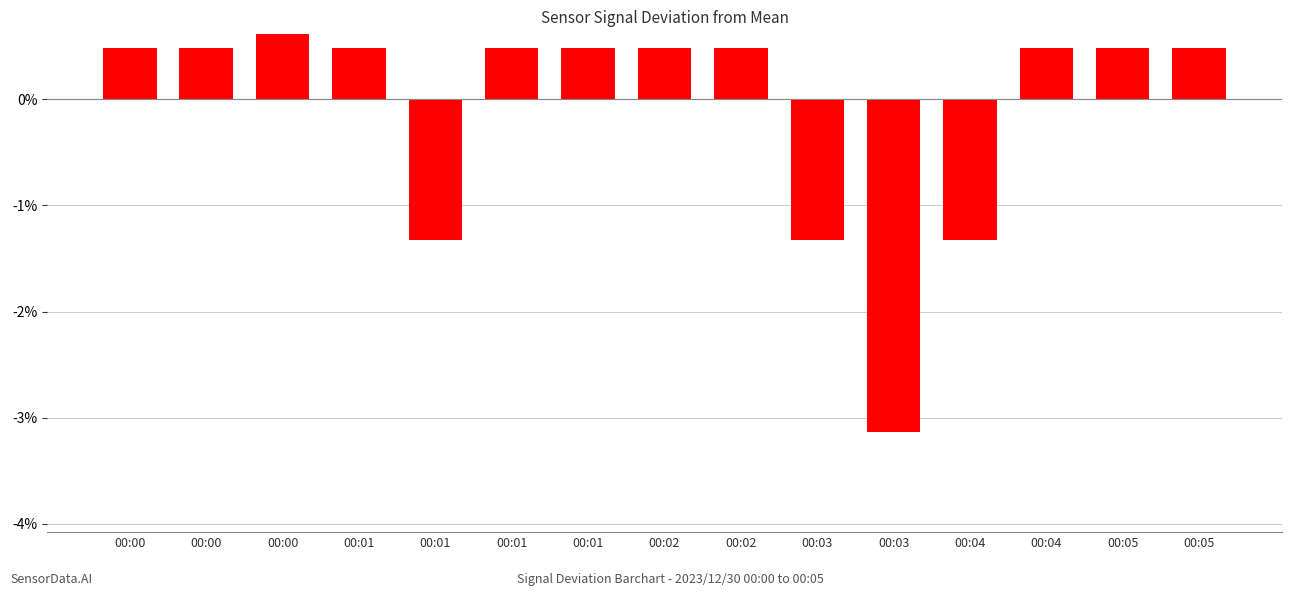

How many values are above zero?

11